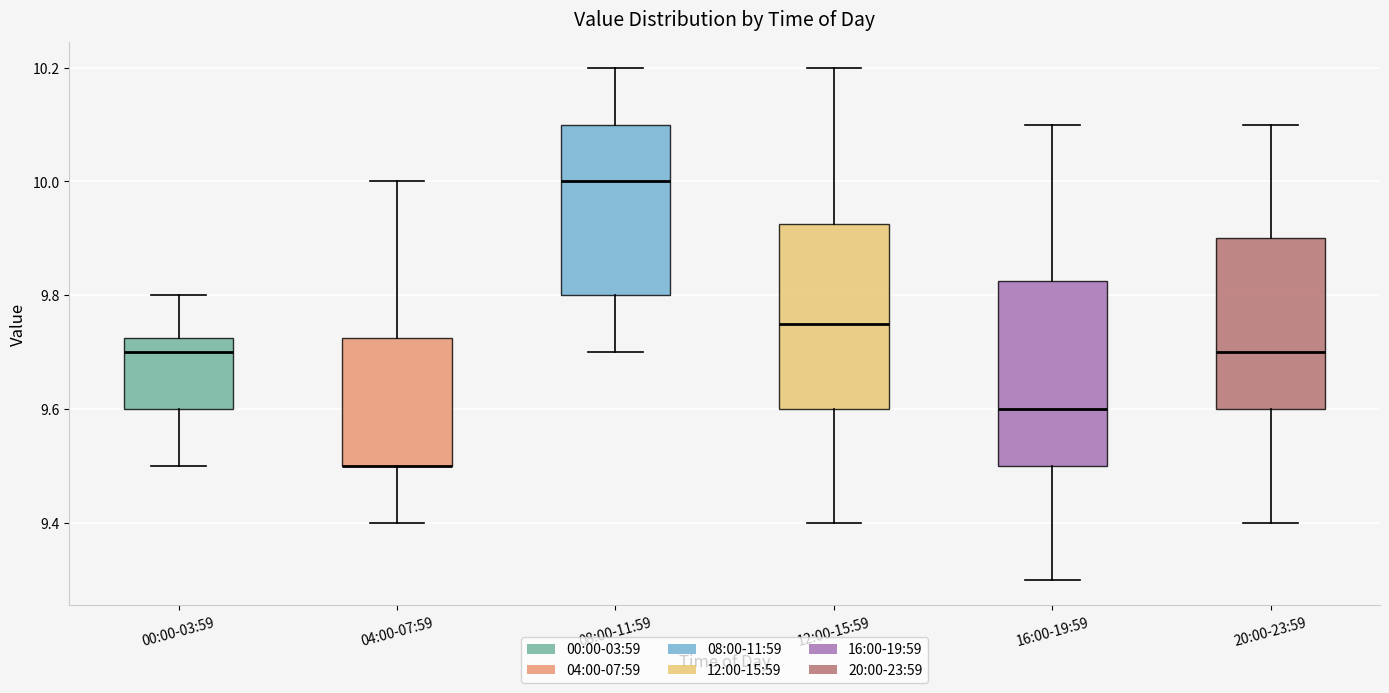

Reading left to right, transcribe this box plot: for each box, give where its median line is, the range the box spans, and where its two whiskers end, as read against the y-axis. The values are not printed on the chart, so give them approximately, as read against the axis.

00:00-03:59: median 9.70, box 9.60 to 9.72, whiskers 9.50 to 9.80
04:00-07:59: median 9.50 (drawn on the box's lower edge), box 9.50 to 9.72, whiskers 9.40 to 10.00
08:00-11:59: median 10.00, box 9.80 to 10.10, whiskers 9.70 to 10.20
12:00-15:59: median 9.76, box 9.60 to 9.92, whiskers 9.40 to 10.20
16:00-19:59: median 9.60, box 9.50 to 9.82, whiskers 9.30 to 10.10
20:00-23:59: median 9.70, box 9.60 to 9.90, whiskers 9.40 to 10.10